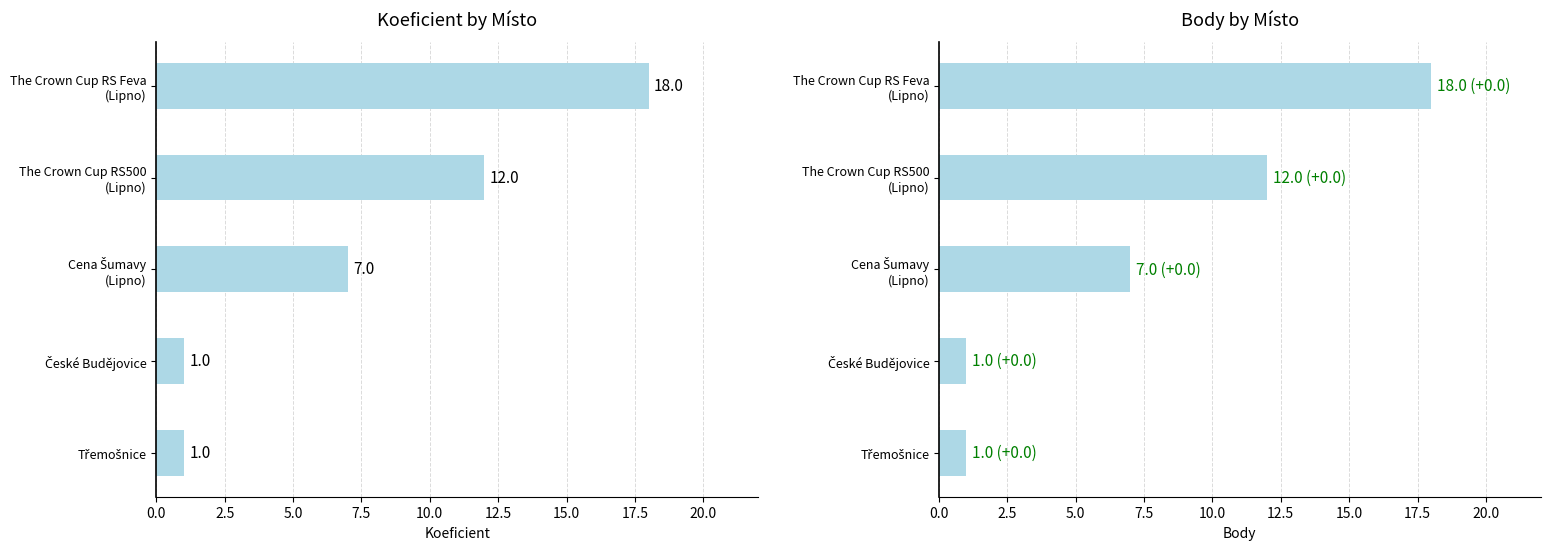

Between Třemošnice and The Crown Cup RS500 (Lipno), which is larger?

The Crown Cup RS500 (Lipno)